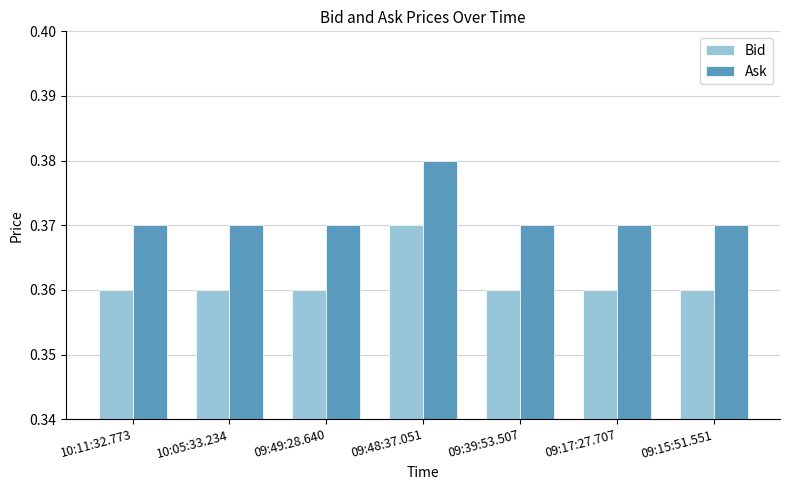

Count the Ask values in the range 0 to 1.

7